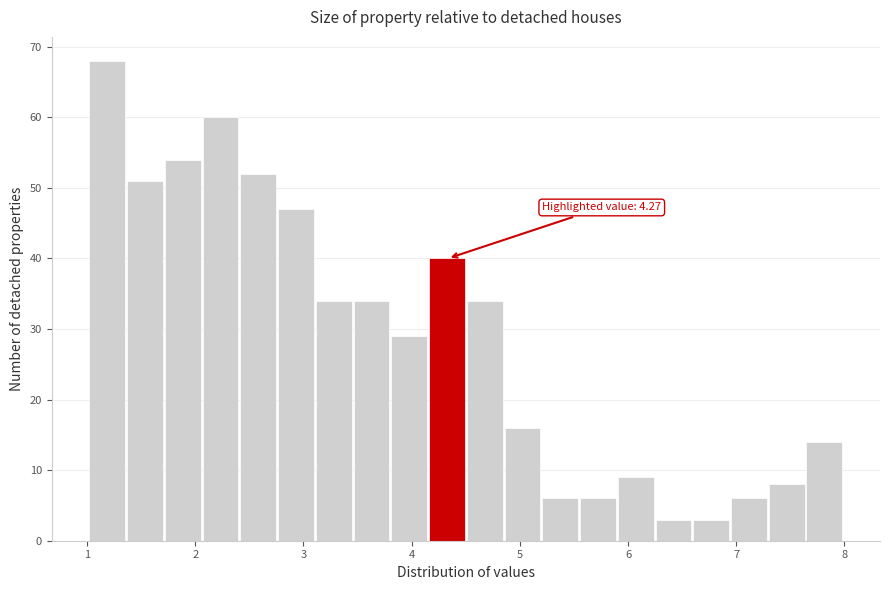

Read against the x-axis, roughly where is the centre of the tallest bar?

1.2